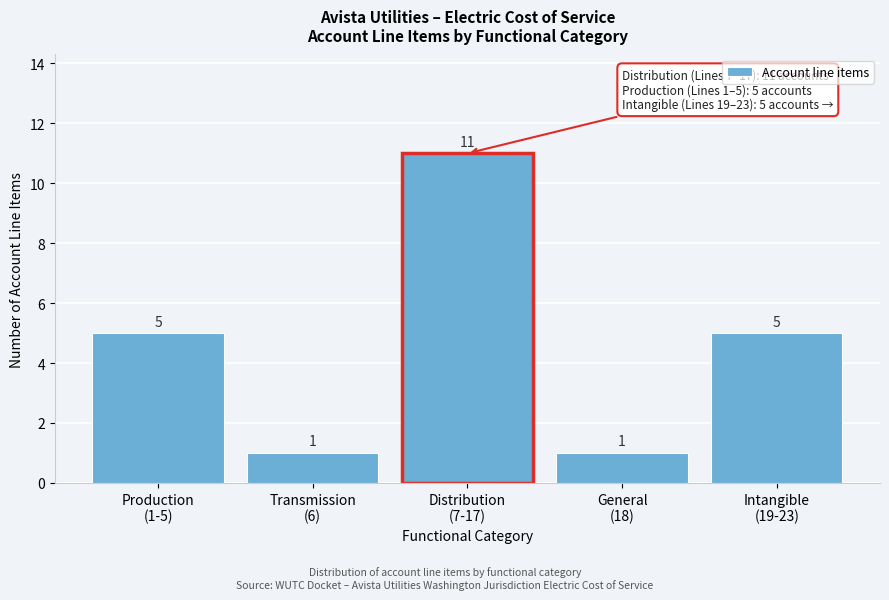

Reading right to left, transcribe all the data shown in this chart.

5	1	11	1	5